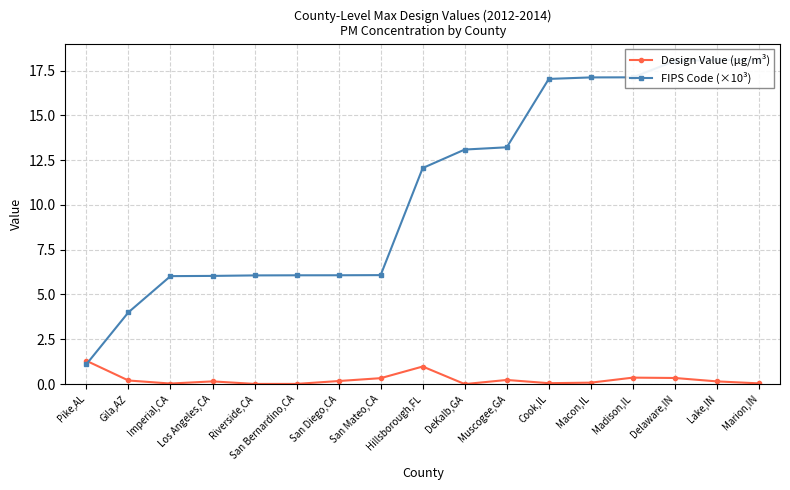

What is the label of the 5th point from the left?

Riverside,CA